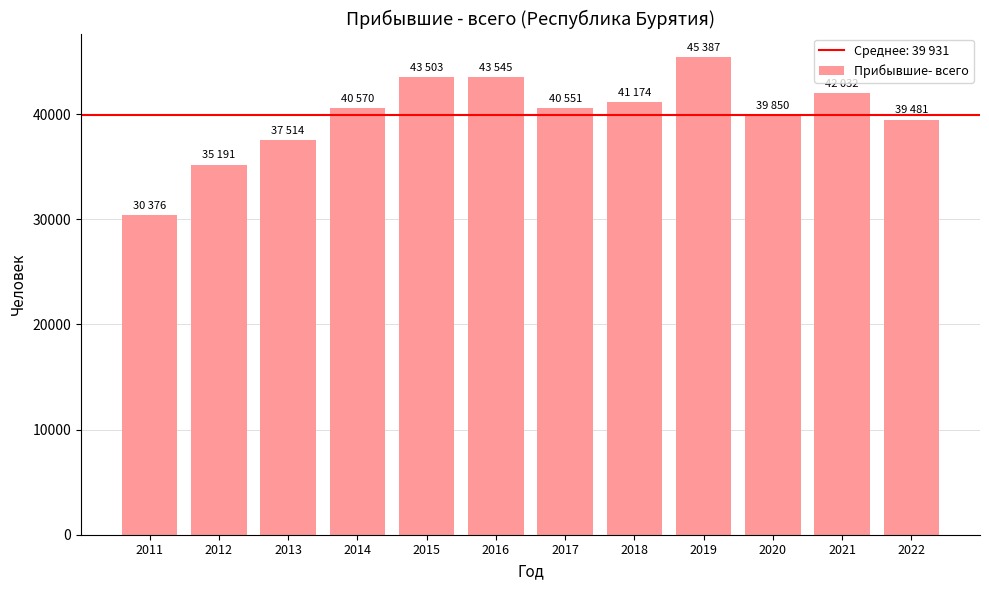

True or false: the data shows 60337 at 2013.

False